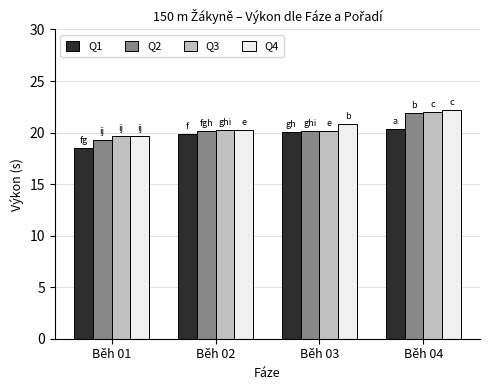

What is the spread (max minus min) of values at Běh 04?

1.8